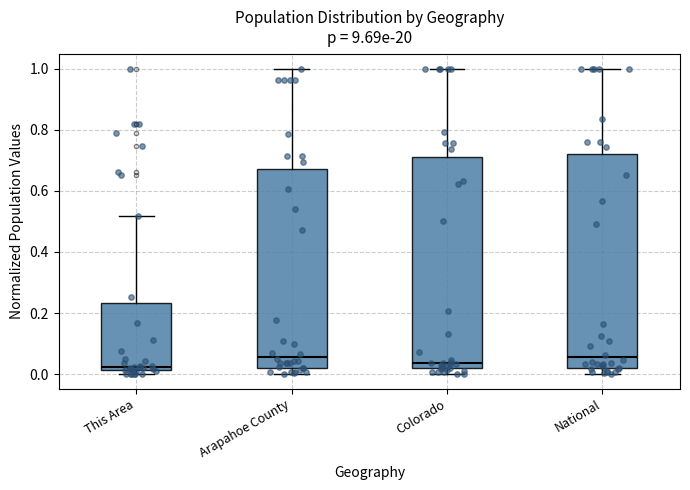

Where is the upper edge of the box for Colorado on the y-axis? The values are not printed on the chart, so give them approximately, as read against the axis.

0.72